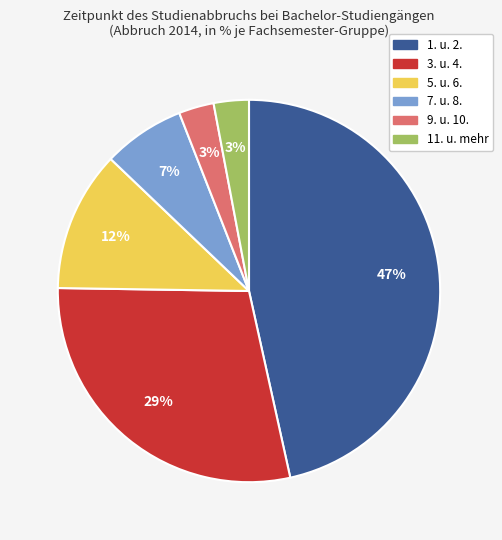

Does 3. u. 4. represent more than half of the total?

No